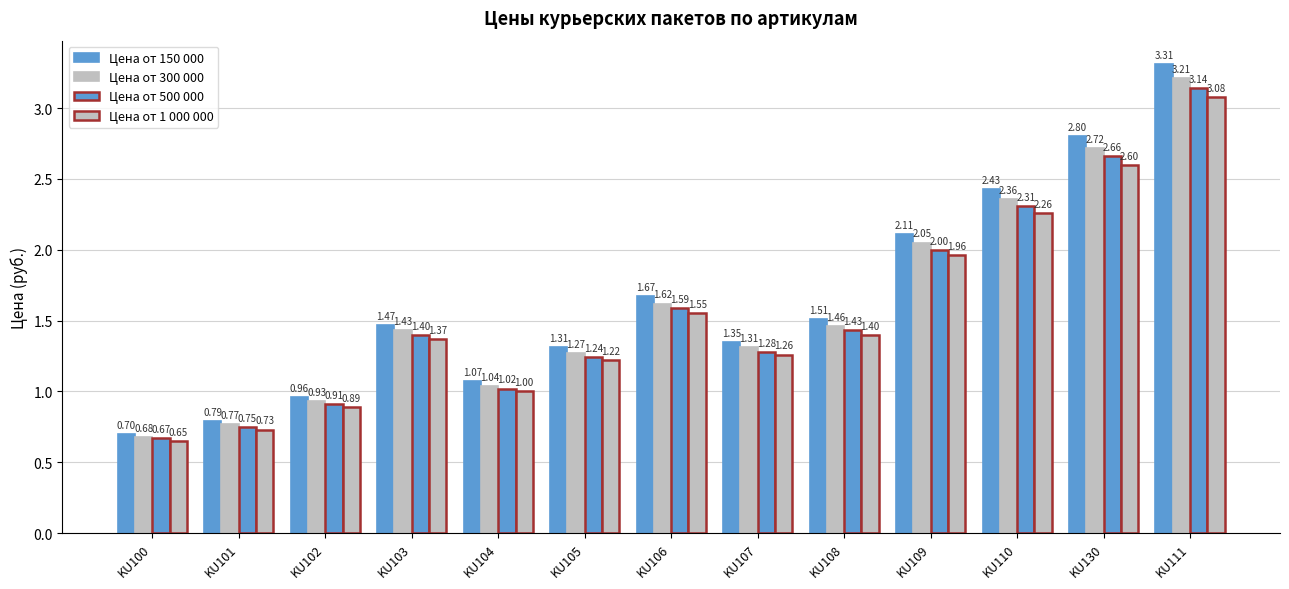

Between KU102 and KU100, which is larger?

KU102